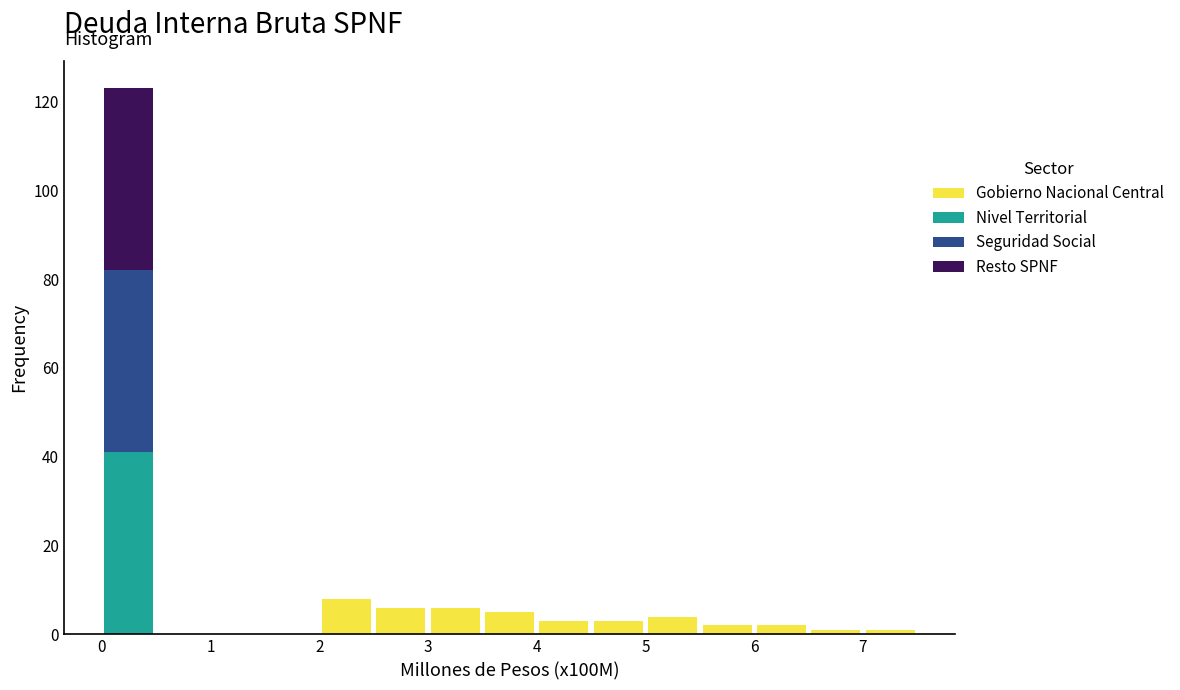

Which range on the x-axis has the tallest stacked bar (by total height)?

0.0 to 0.5